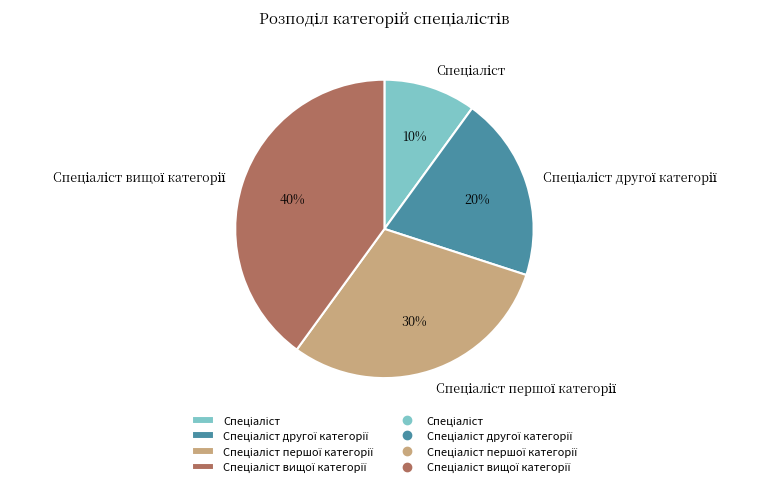

To the nearest percent, what is the difference between the largest and smallest slice percentages?

30%